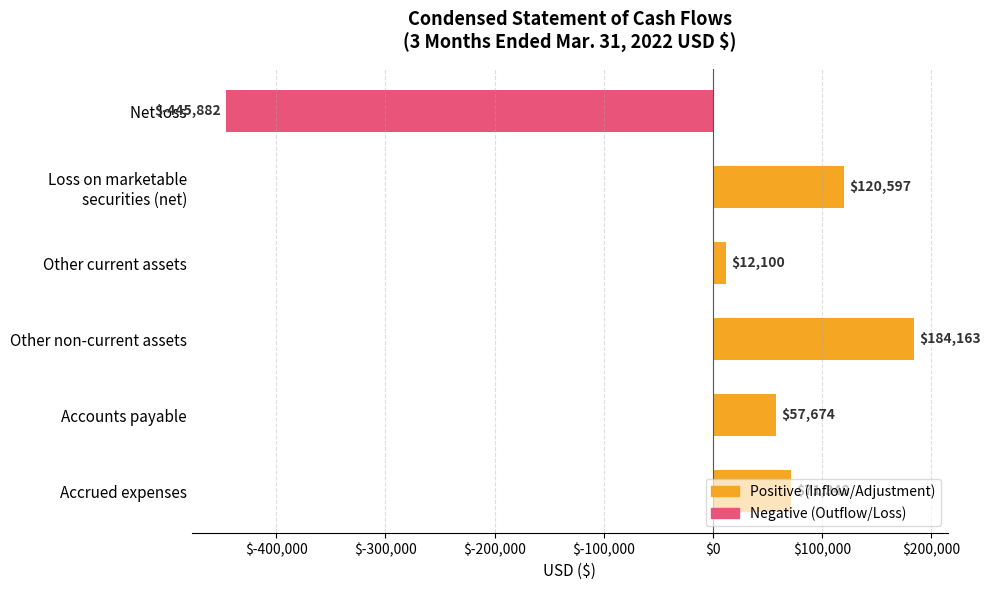

Where is the data nearest to the value -130859?

Other current assets